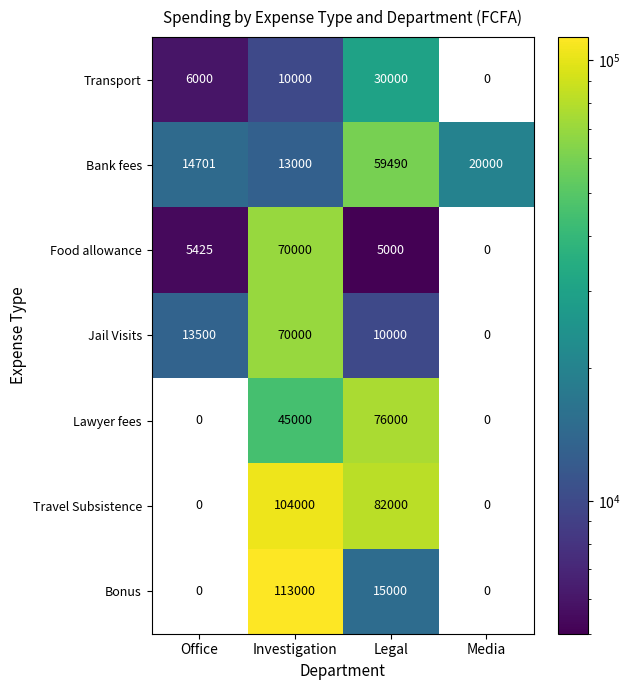

What is the approximate value of Jail Visits at Investigation, to the nearest 10?

70000